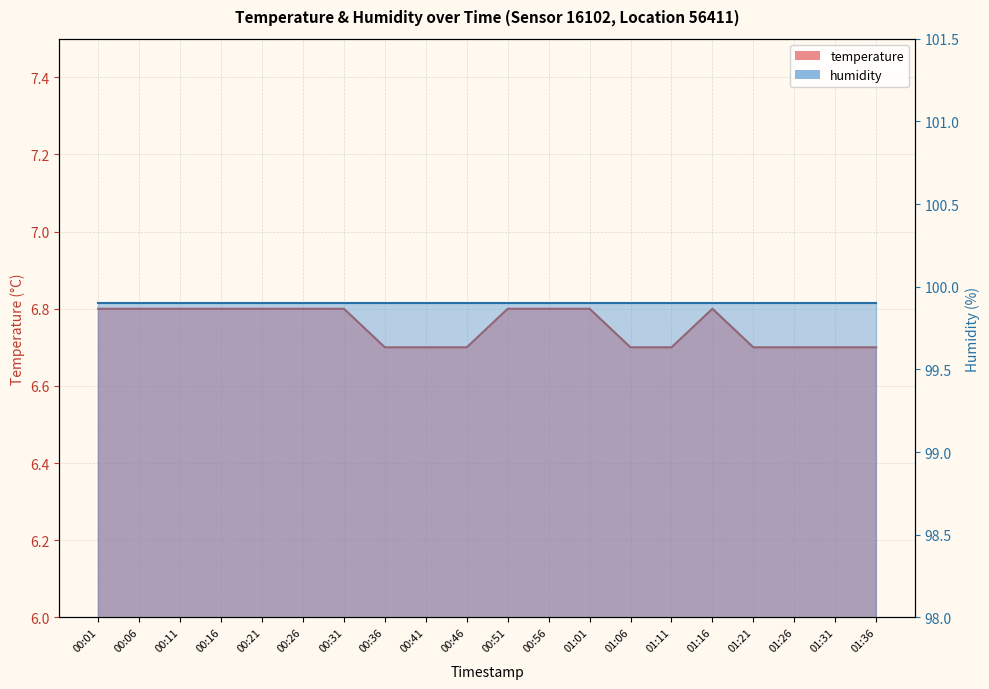

True or false: the data has more than 1 interior local peaks.

False